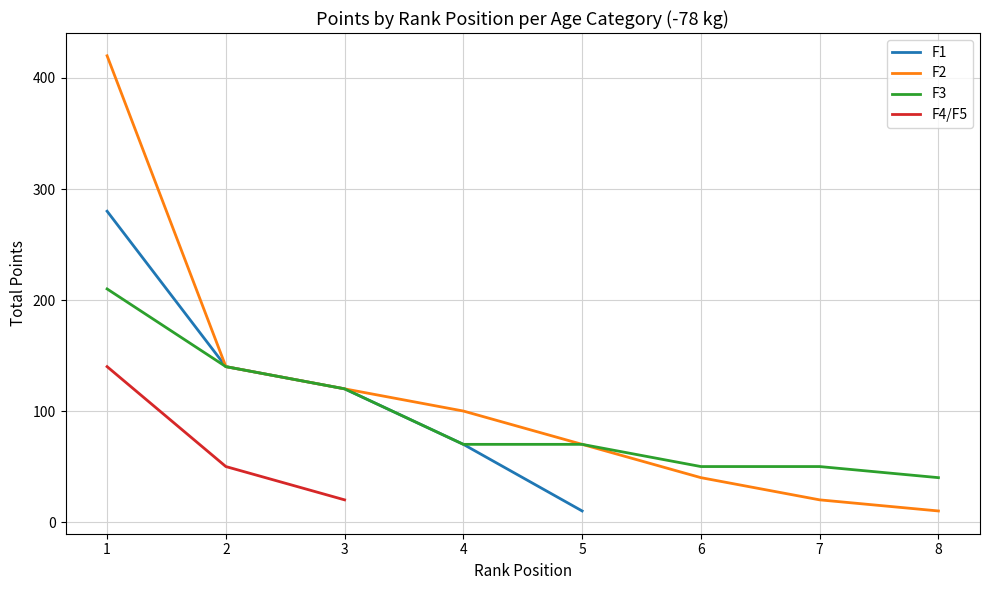

True or false: F3 and F1 intersect in this chart.

False